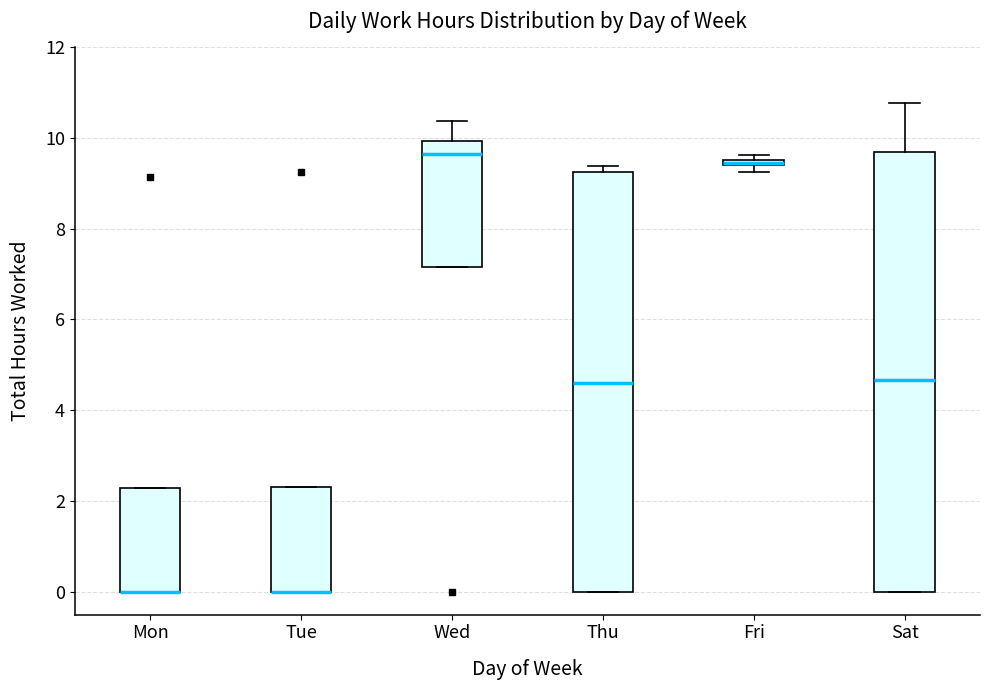

Where is the lower edge of the box for Mon on the y-axis? The values are not printed on the chart, so give them approximately, as read against the axis.

0.0